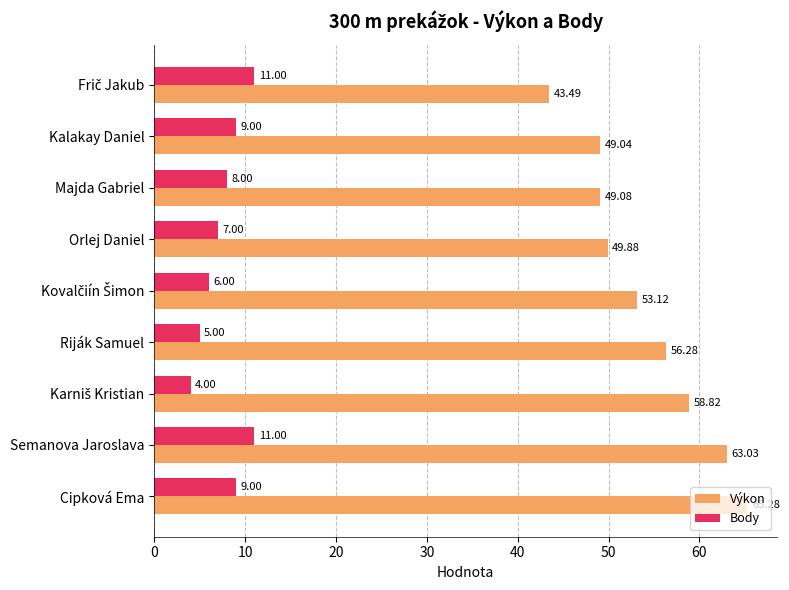

What is the difference between the second highest and minimum values in the Výkon series?

19.5